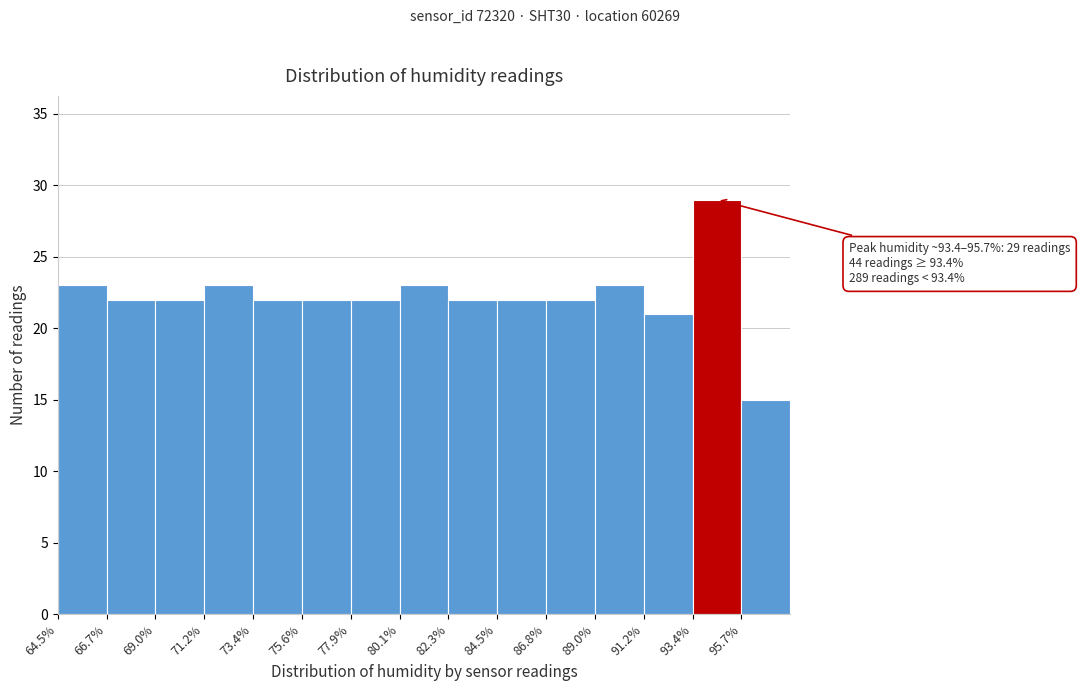

Which range on the x-axis has the tallest bar?

93.5 to 95.5